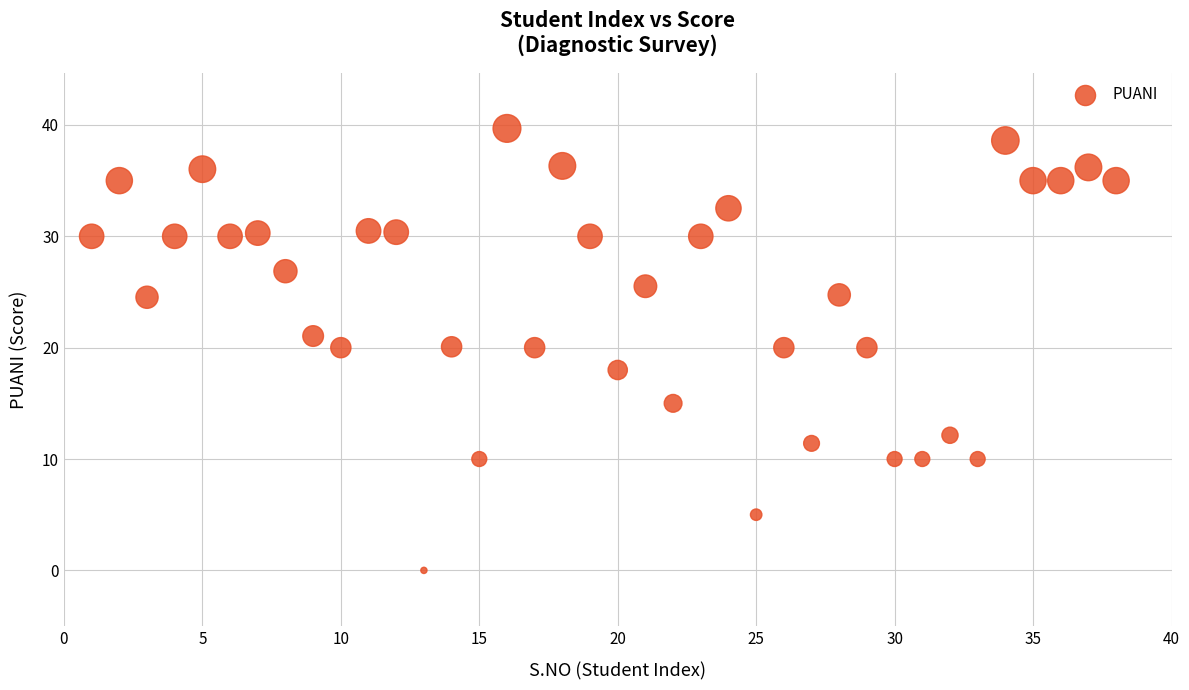

What is the range of Y values (max minus min)?

39.7